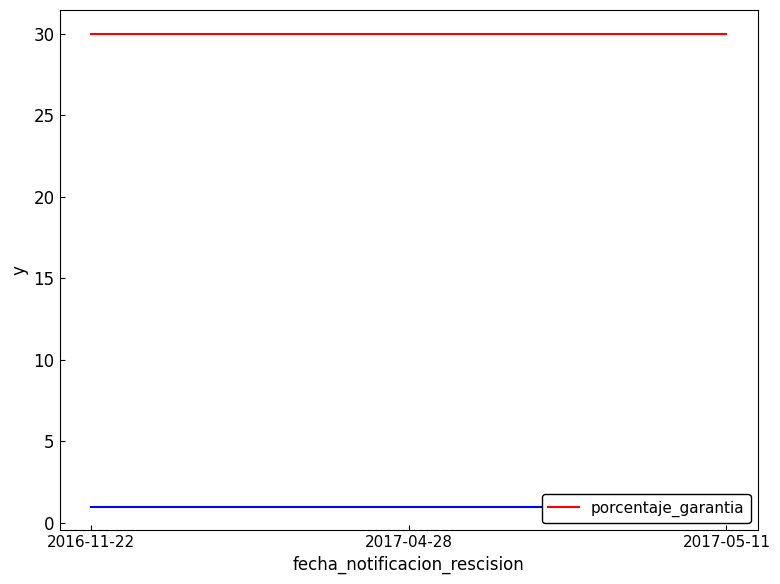

Rank the series by their maximum value, from highest to lowest.

porcentaje_garantia, _pago_anticipo